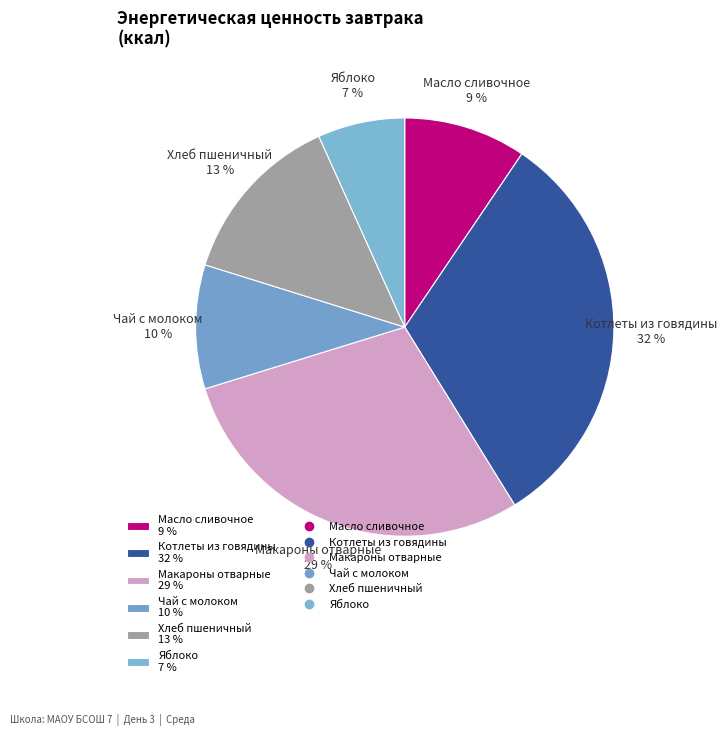

What percentage is the Чай с молоком slice, to the nearest percent?

10%